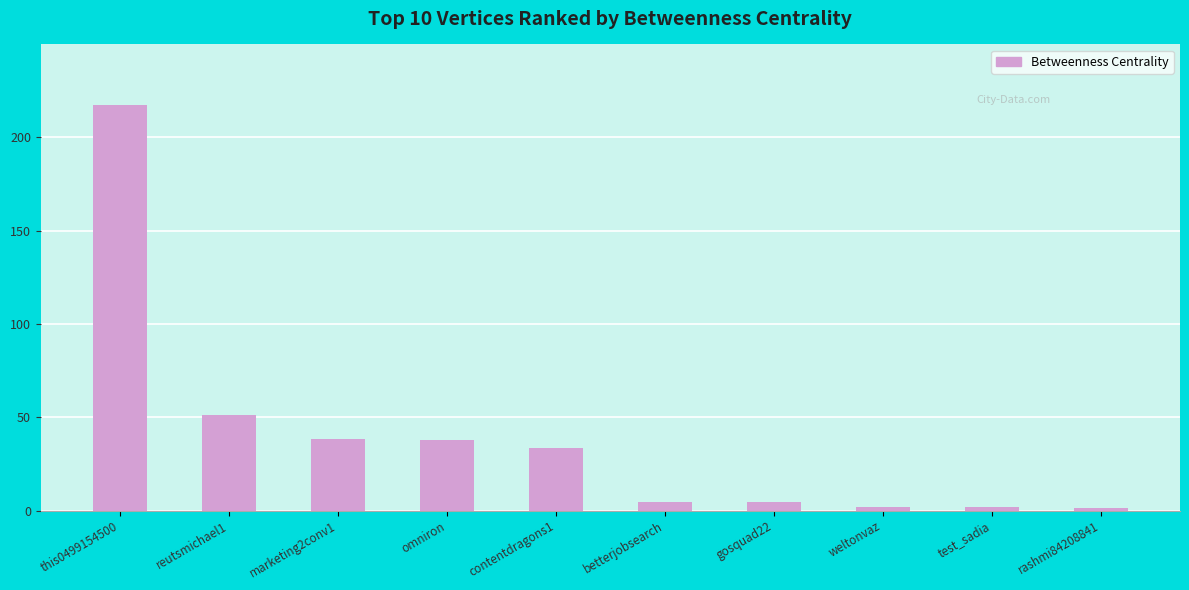

Which label corresponds to the largest value in the chart?

this0499154500